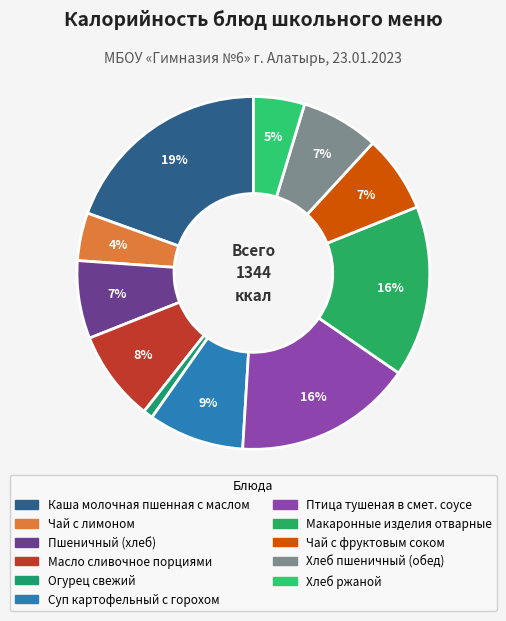

Rank the categories by value from lowest to highest.

Огурец свежий, Чай с лимоном, Хлеб ржаной, Чай с фруктовым соком, Пшеничный (хлеб), Хлеб пшеничный (обед), Масло сливочное порциями, Суп картофельный с горохом, Макаронные изделия отварные, Птица тушеная в смет. соусе, Каша молочная пшенная с маслом